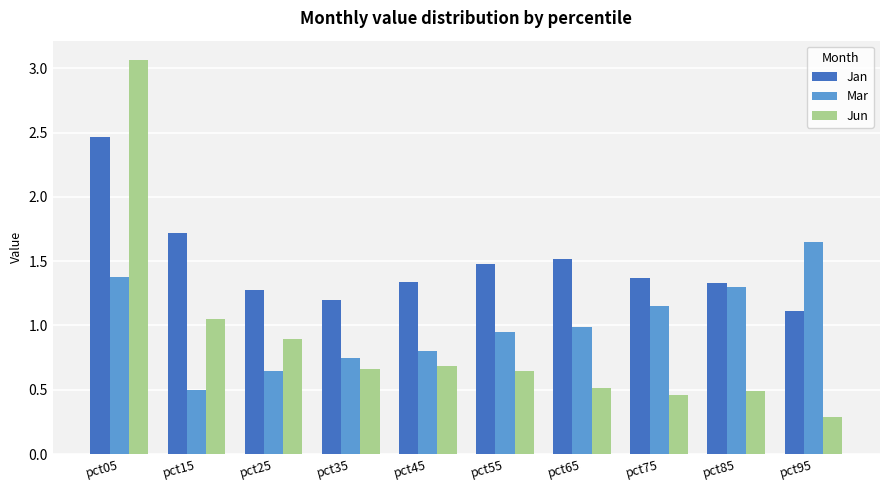

The Jan series shows 0.5 at pct95. True or false?

False